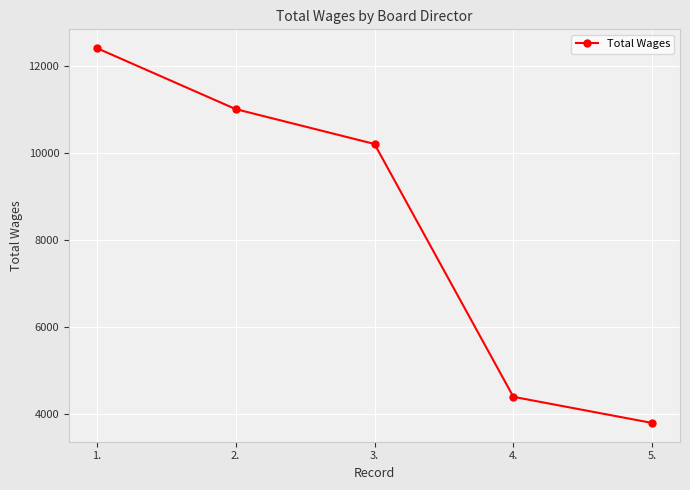

What is the difference between the maximum and minimum values?

8600